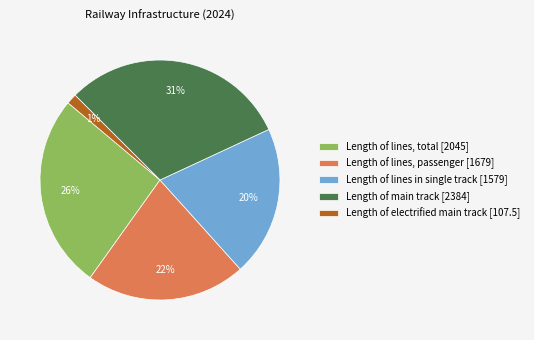

Is the sum of Length of electrified main track [107.5] and Length of lines in single track [1579] greater than half?

No